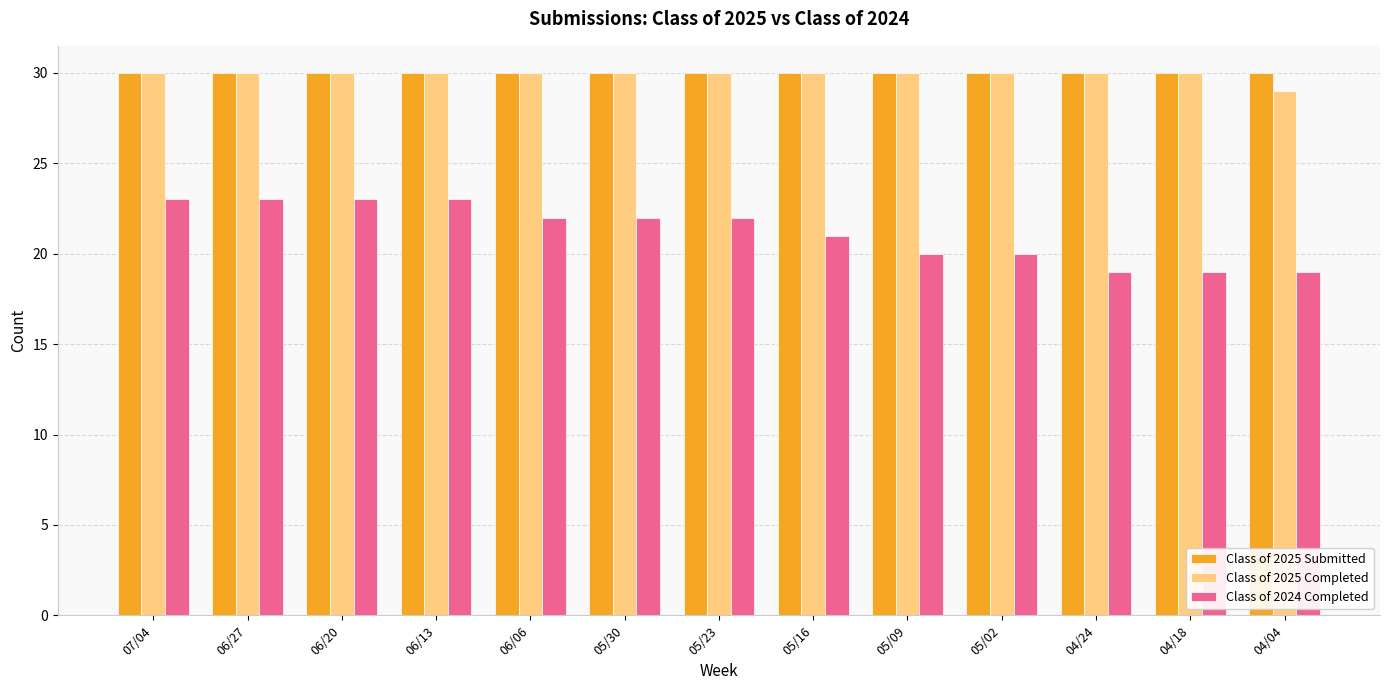

What is the lowest value of the Class of 2025 Submitted series?

30